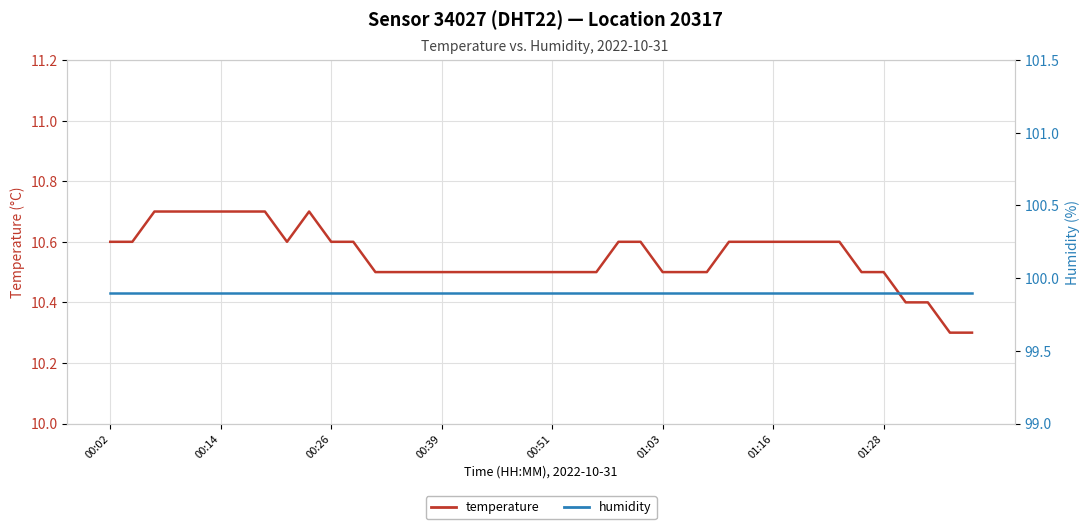

What are all the series names shown in the legend?

temperature, humidity